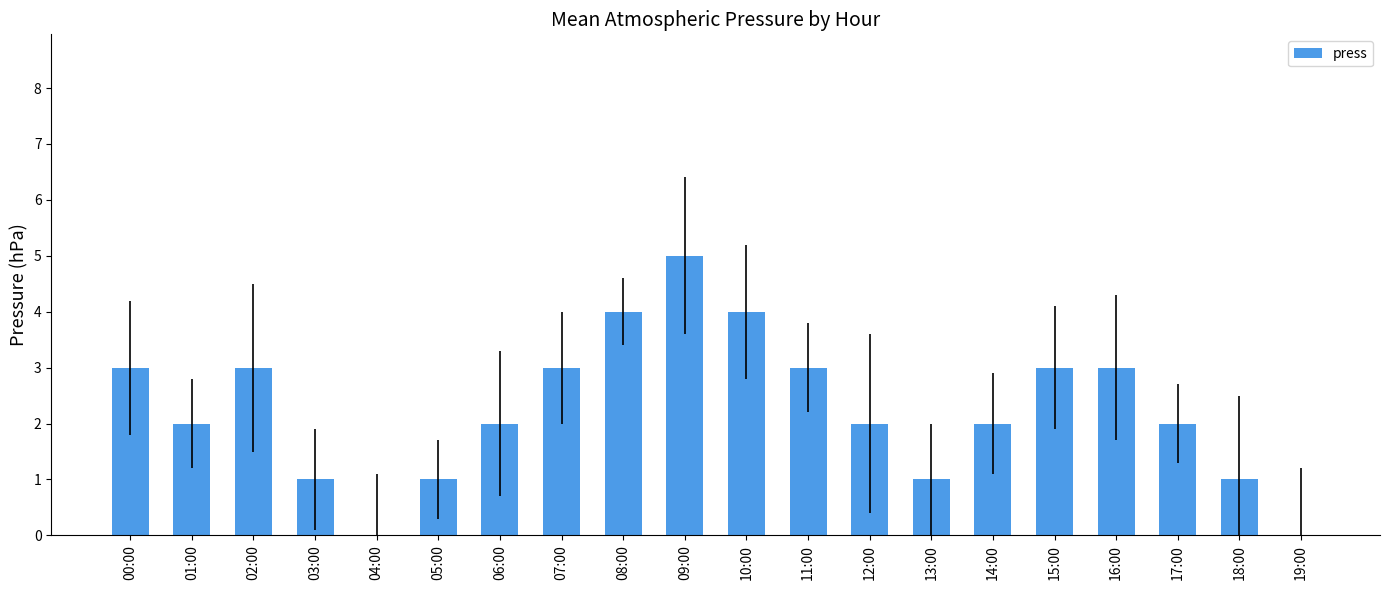

What is the sum of all values?

45